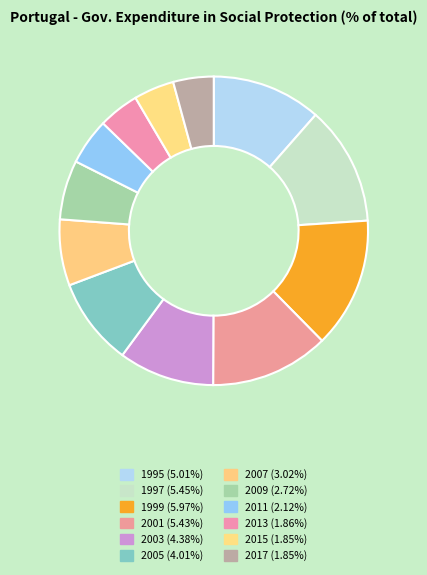

Is there any slice that represents more than half of the pie?

No